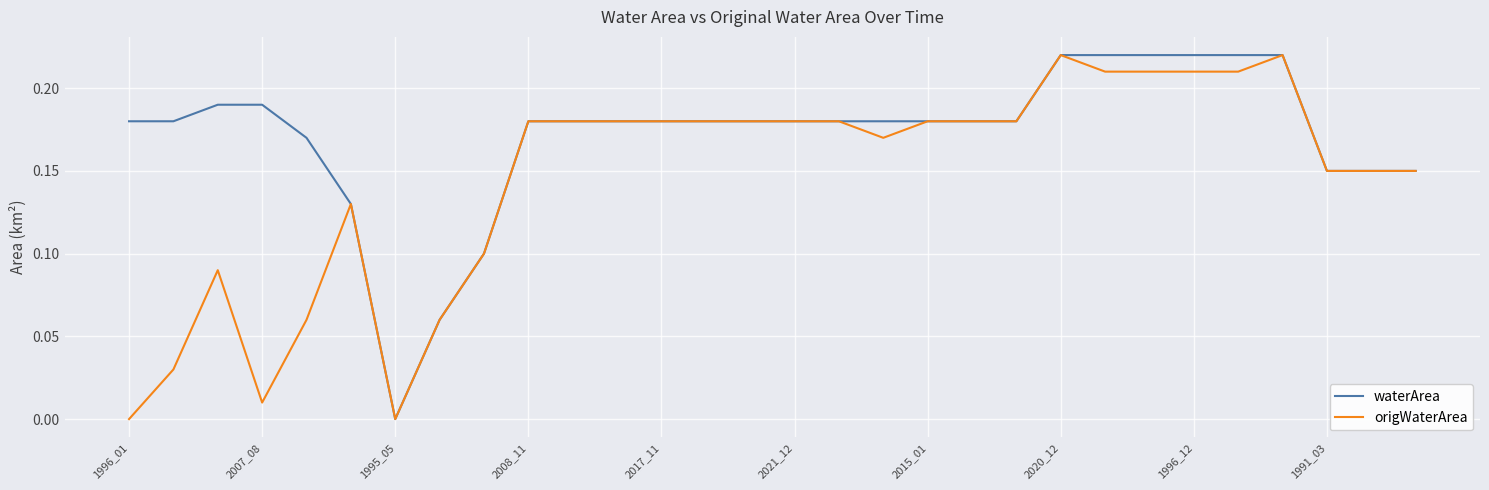

How many positive values does the waterArea series have?

29